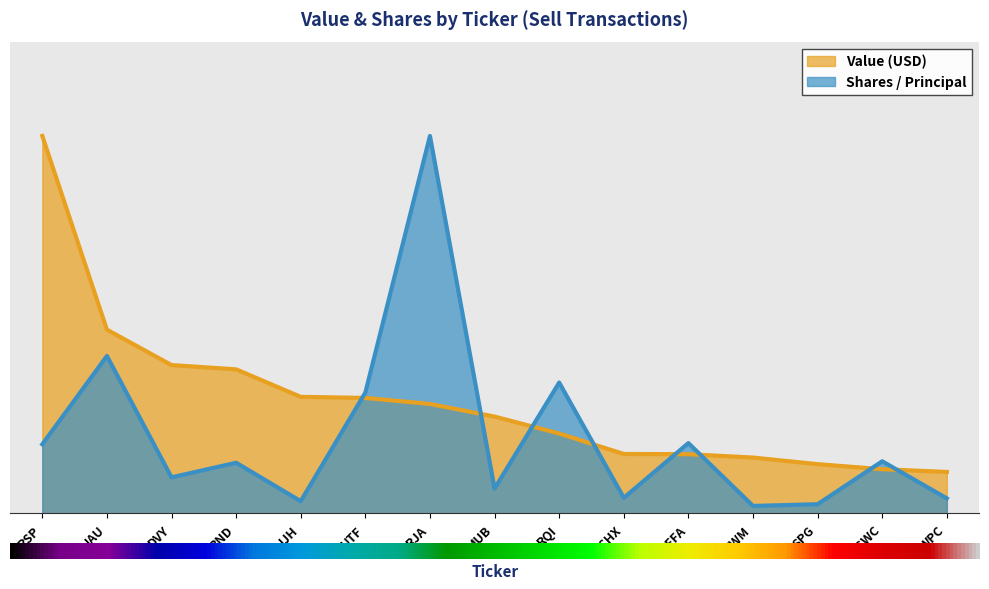

What are all the series names shown in the legend?

Value (USD), Shares / Principal